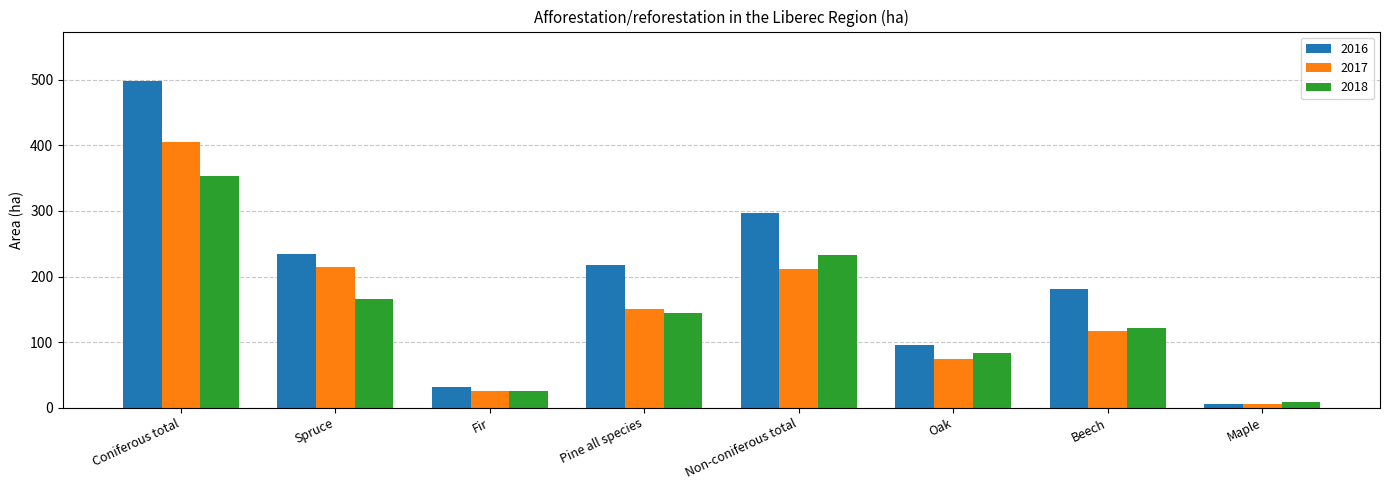

Which series changed the most between Non-coniferous total and Beech?

2016